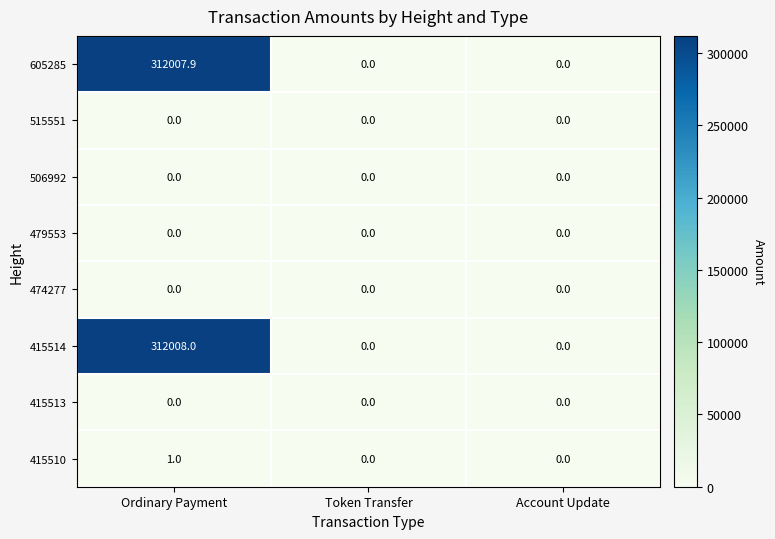

Count the number of data series in this chart.

8